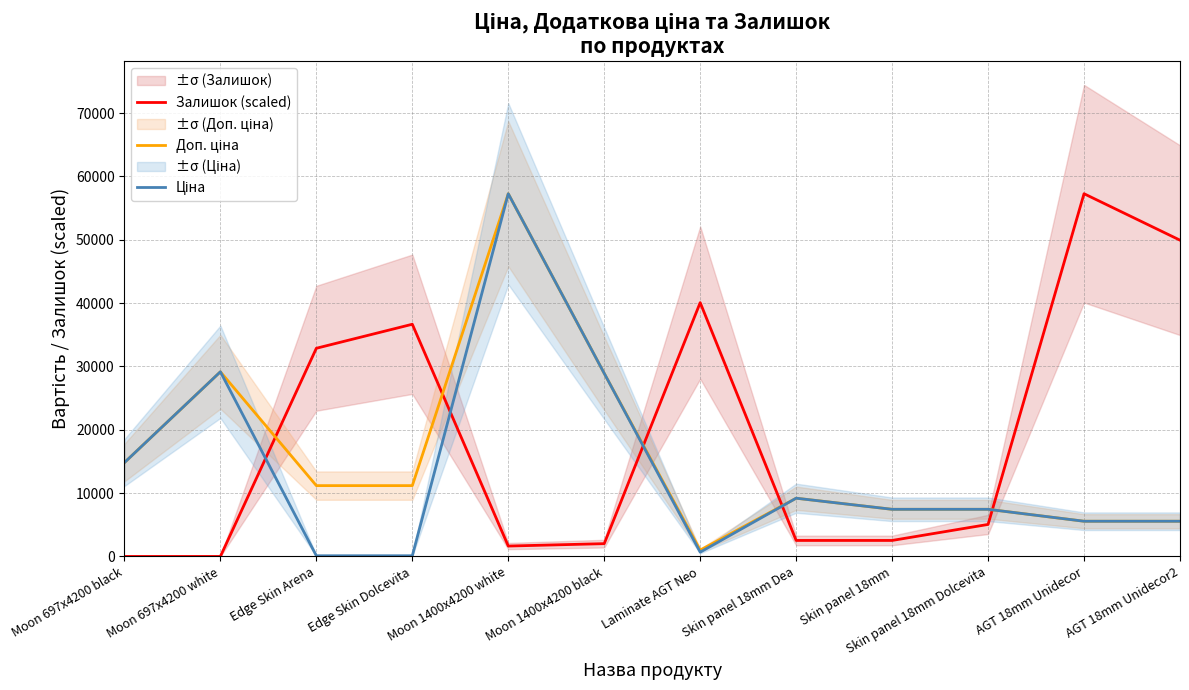

Rank the series by their average value, from highest to lowest.

Залишок (scaled), Доп. ціна, Ціна